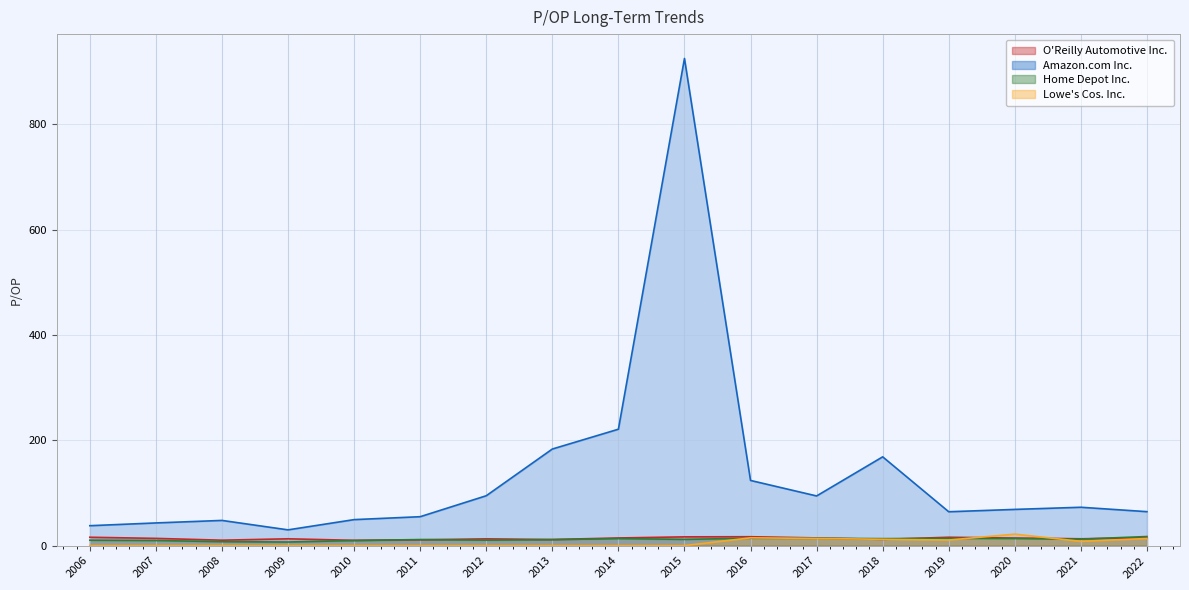

True or false: Lowe's Cos. Inc. has a value of 0.0 at 2013.

True